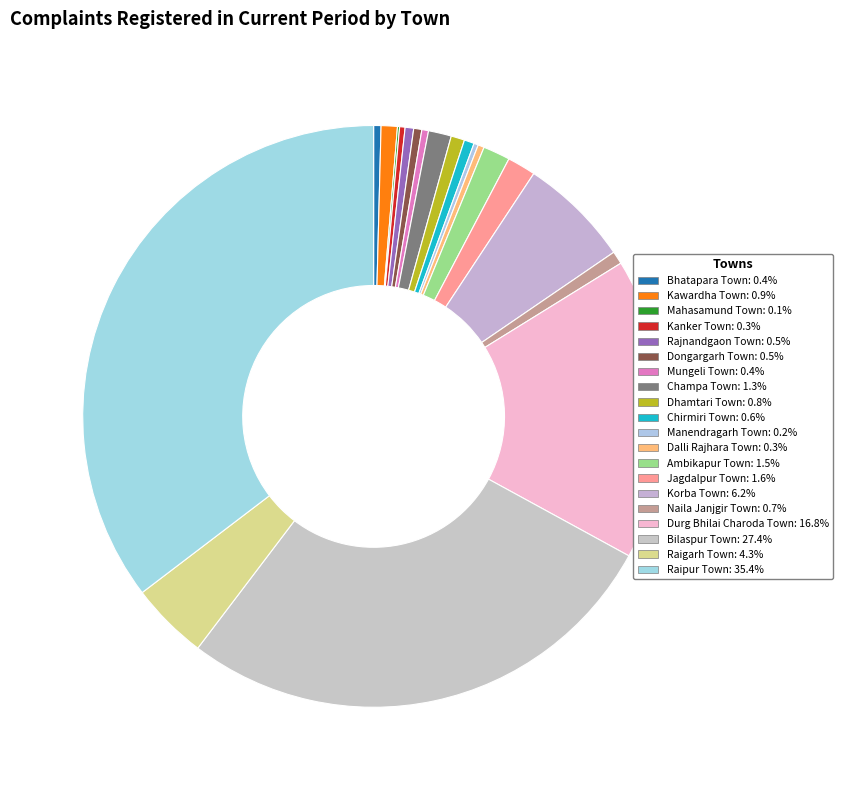

What is the change in value from Mahasamund Town to Champa Town?

+992